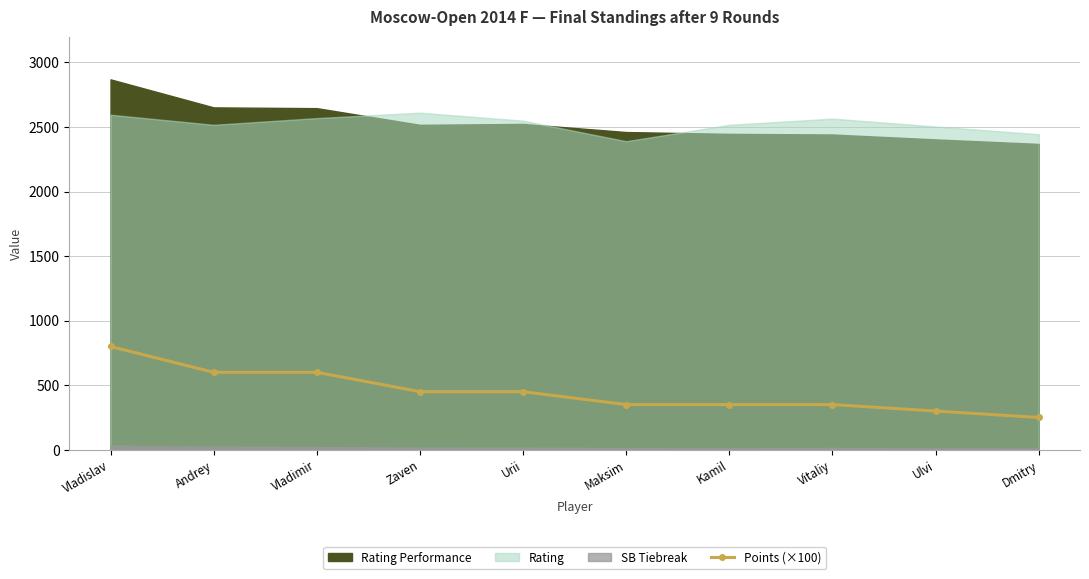

Read the value at Kamil.

350